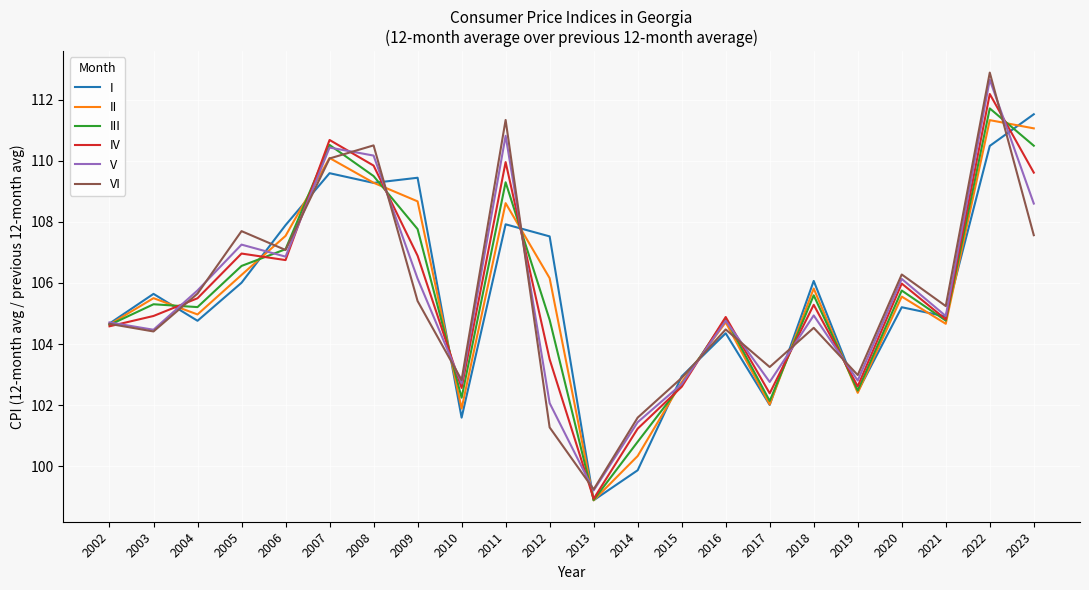

Which series changed the most between 2012 and 2015?

I